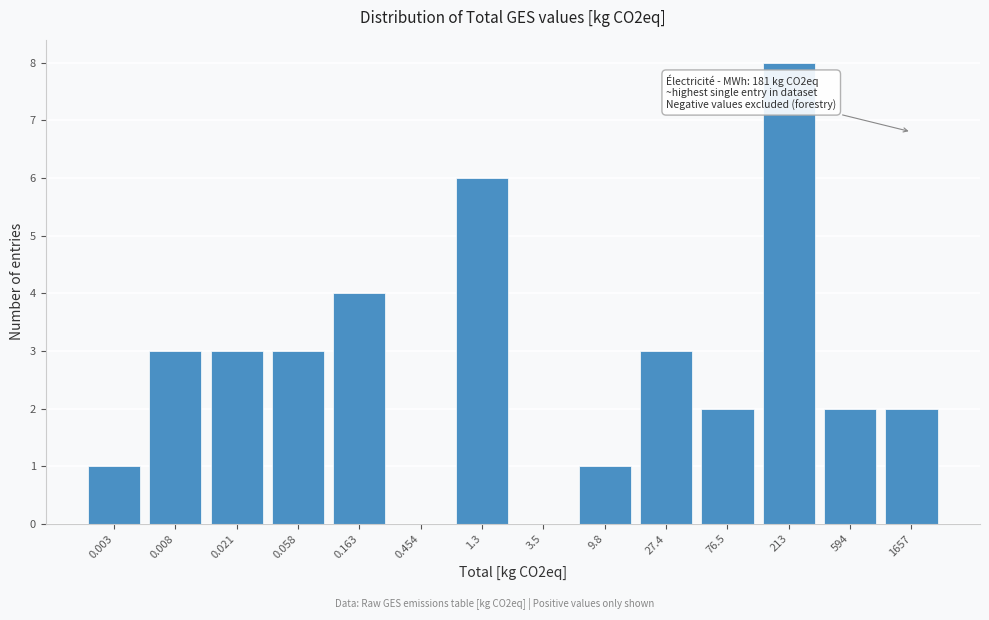

Reading left to right, extract all data points from this chart.

0.003=1	0.008=3	0.021=3	0.058=3	0.163=4	0.454=0	1.3=6	3.5=0	9.8=1	27.4=3	76.5=2	213=8	594=2	1657=2